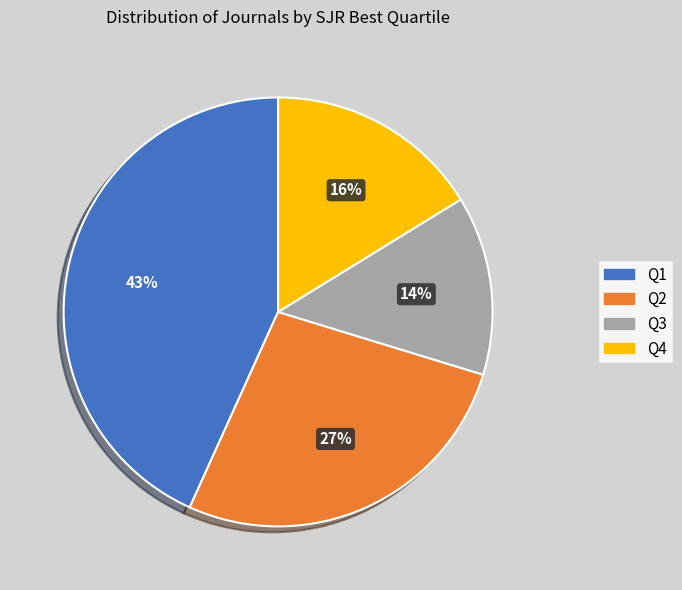

Count the number of slices in the pie.

4